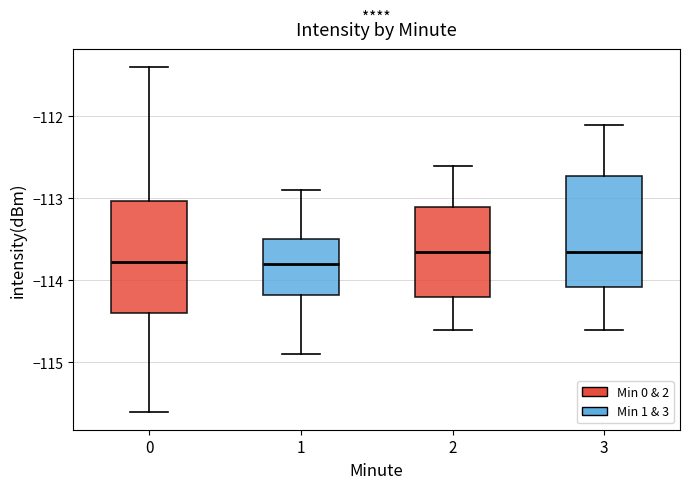

Reading left to right, transcribe this box plot: for each box, give where its median line is, the range the box spans, and where its two whiskers end, as read against the y-axis. The values are not printed on the chart, so give them approximately, as read against the axis.

0: median -113.8, box -114.4 to -113.0, whiskers -115.6 to -111.4
1: median -113.8, box -114.2 to -113.5, whiskers -114.9 to -112.9
2: median -113.6, box -114.2 to -113.1, whiskers -114.6 to -112.6
3: median -113.6, box -114.1 to -112.7, whiskers -114.6 to -112.1